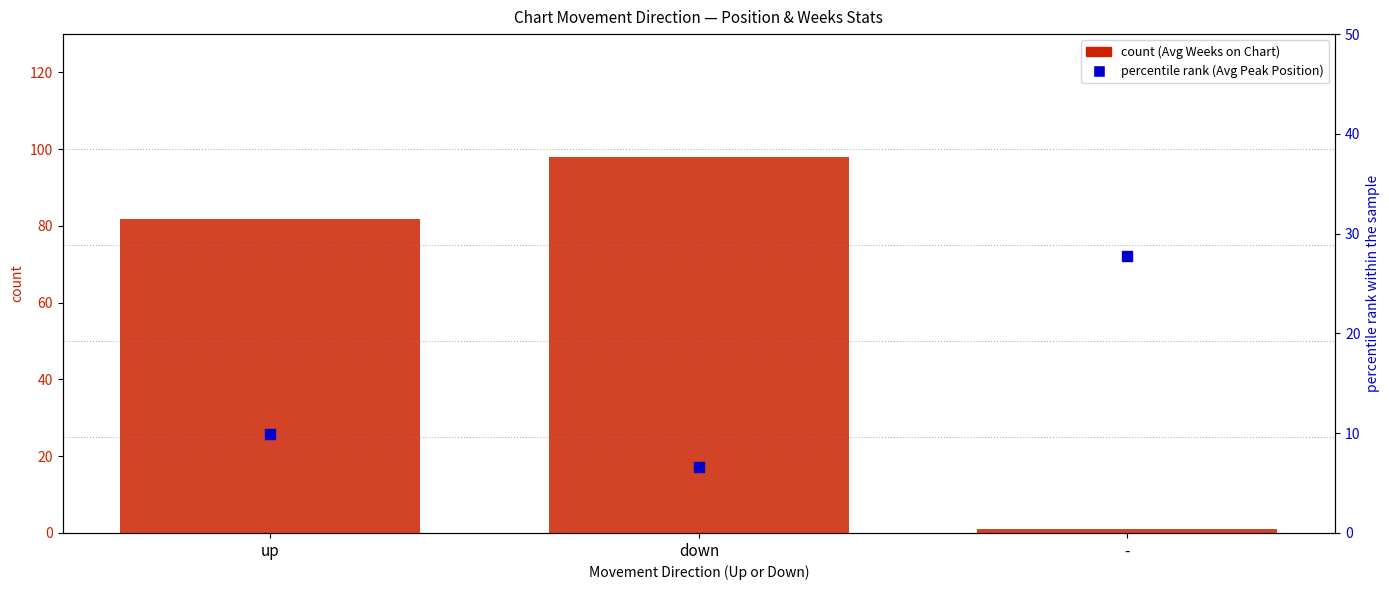

At how many categories does at least one series exceed 88?

1